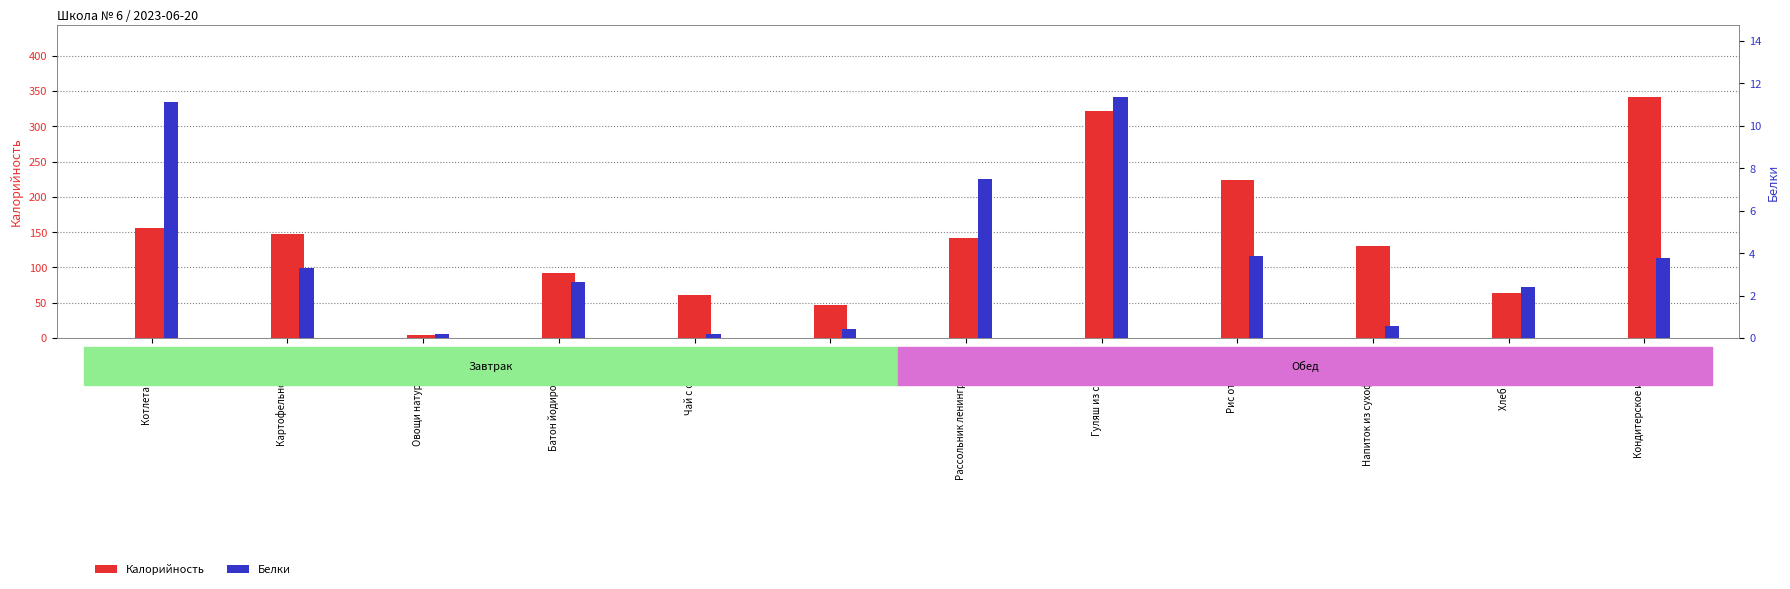

Between Картофельное пюре and Рассольник ленинградский, which is larger?

Картофельное пюре